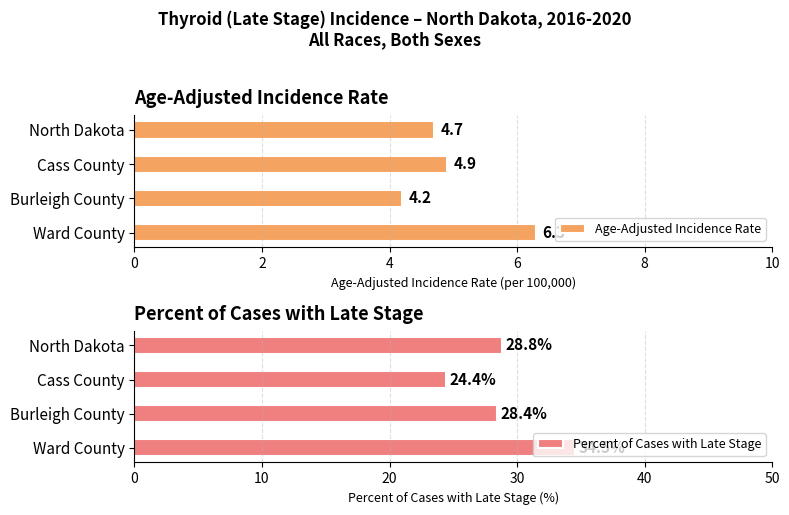

The Age-Adjusted Incidence Rate series shows 4.2 at Burleigh County. True or false?

True